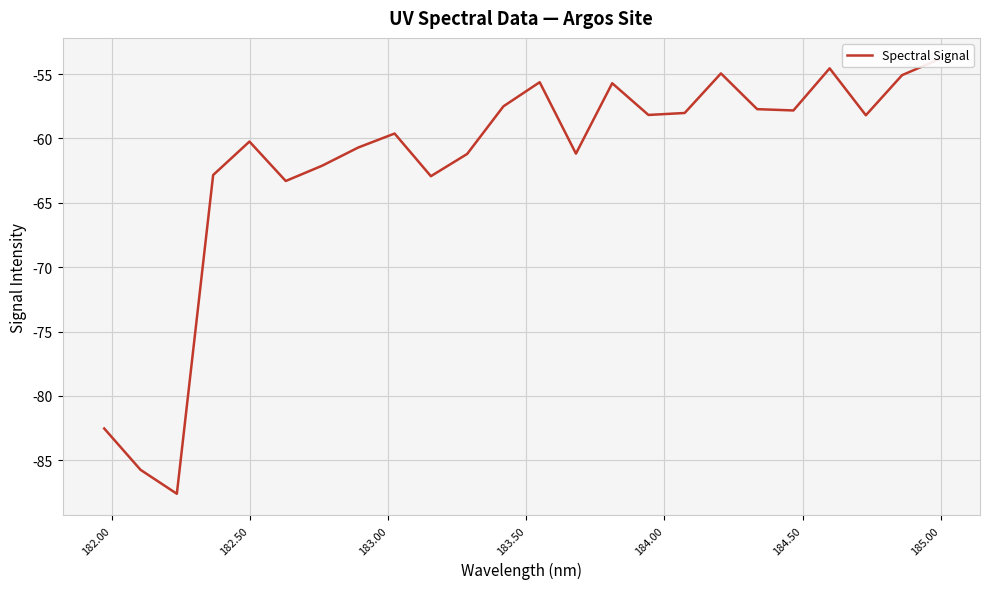

What is the greatest value displayed?

-53.9